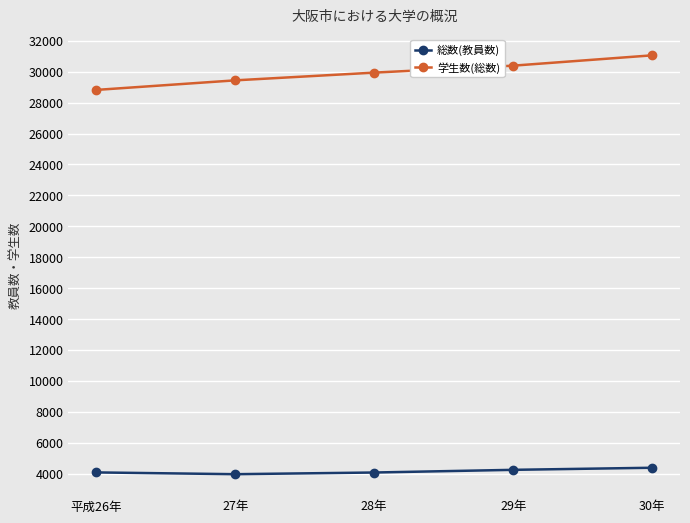

Which category has the highest value in the 学生数(総数) series?

30年